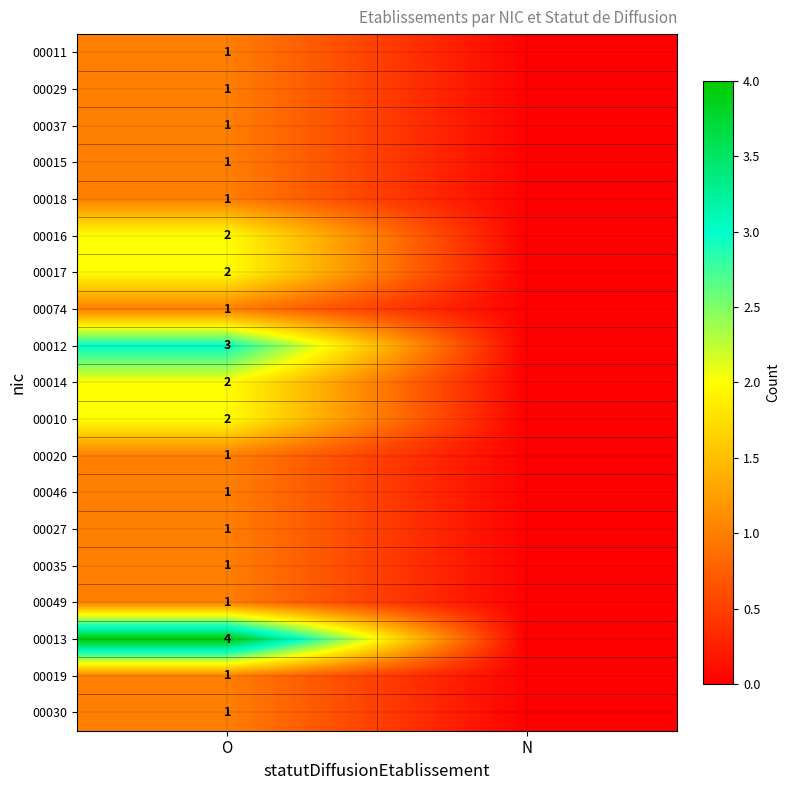

Is it true that 00049 equals 2 at O?

False